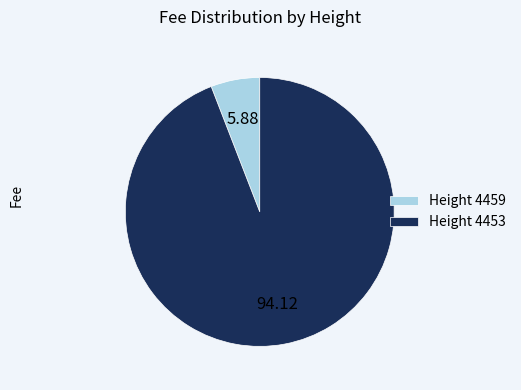

Do Height 4459 and Height 4453 together represent more than half of the pie?

Yes